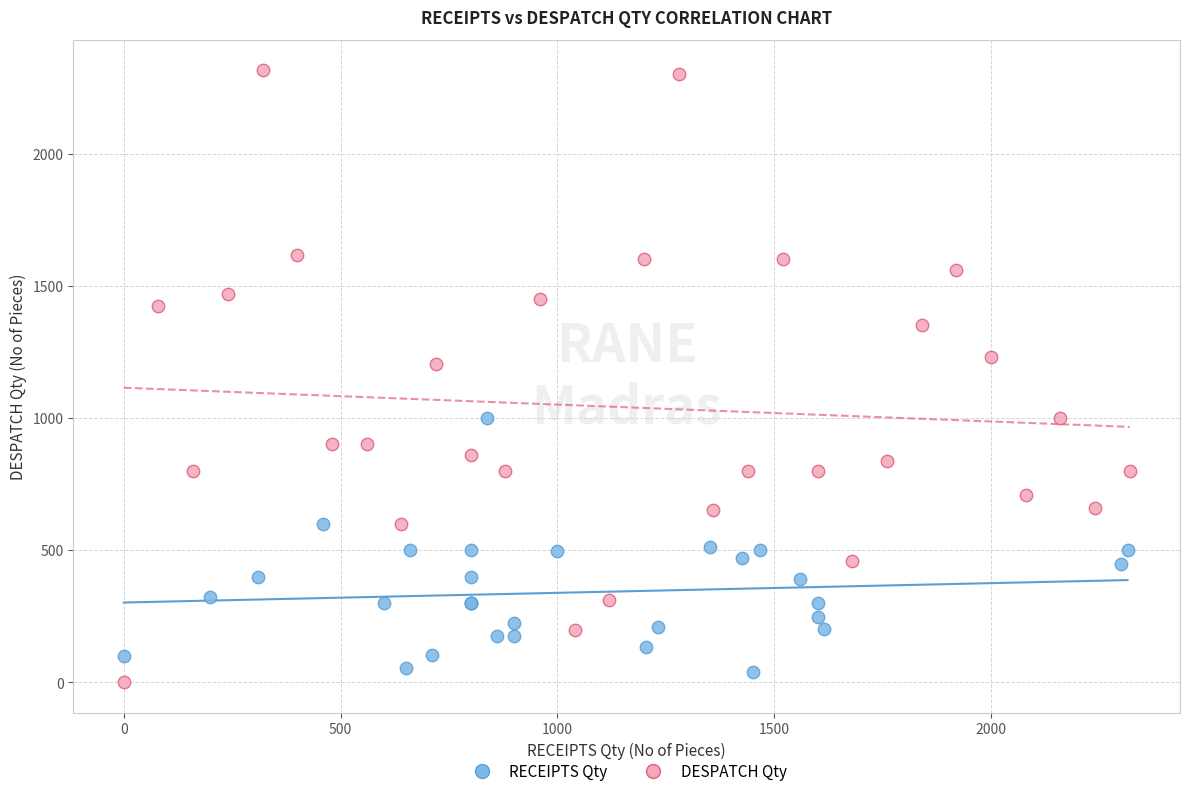

Which series has the largest Y range (max minus min)?

DESPATCH Qty